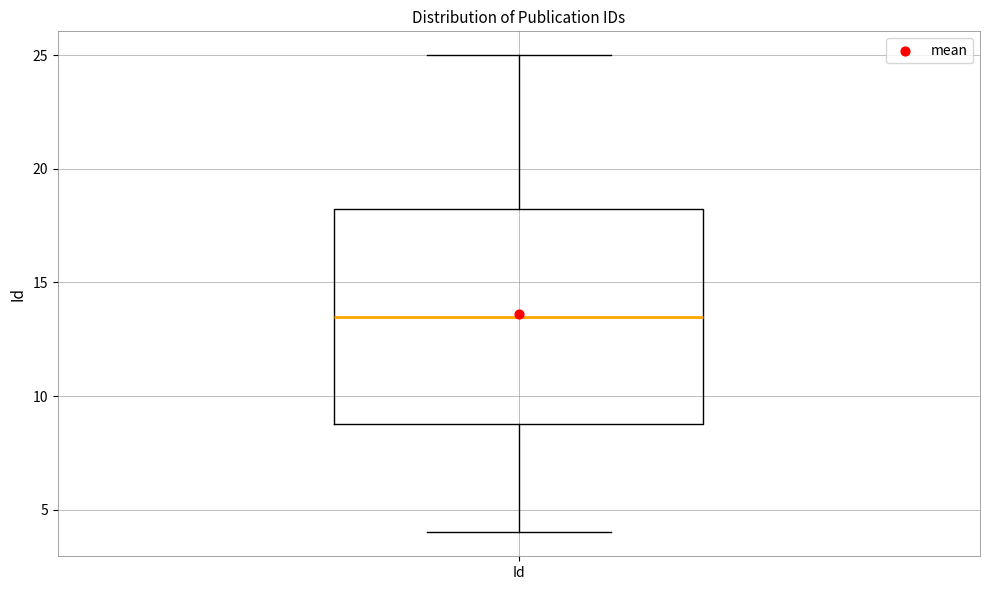

Where does the upper whisker of the box for Id end on the y-axis? The values are not printed on the chart, so give them approximately, as read against the axis.

25.0